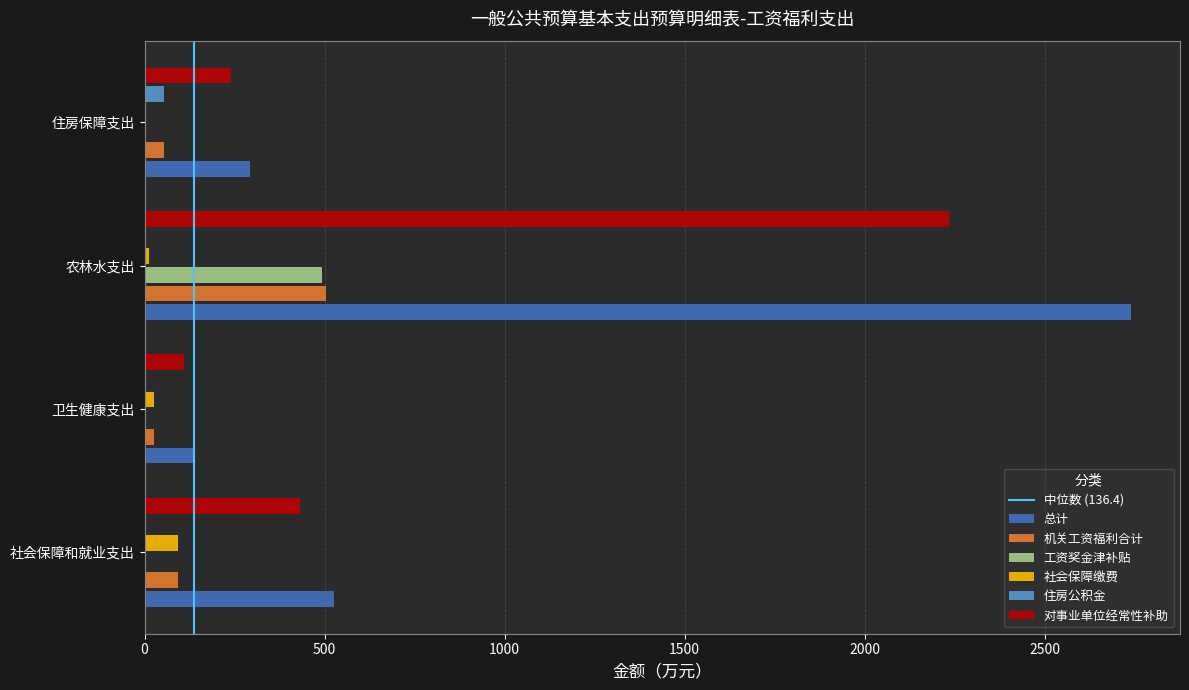

The value of 工资奖金津补贴 at 农林水支出 is 493.1. True or false?

True